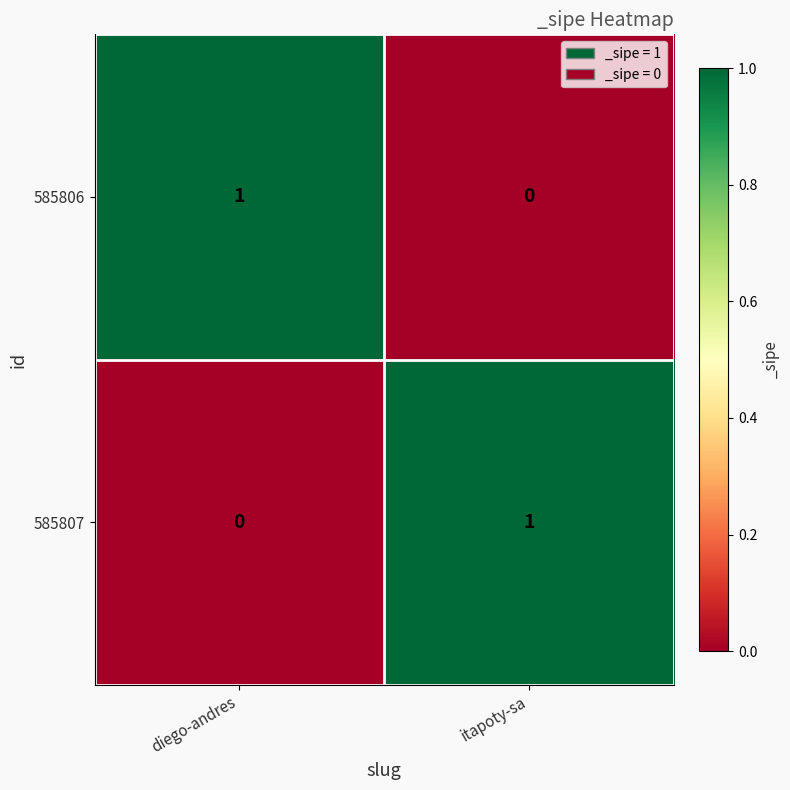

At which label does 585806 reach its peak?

diego-andres